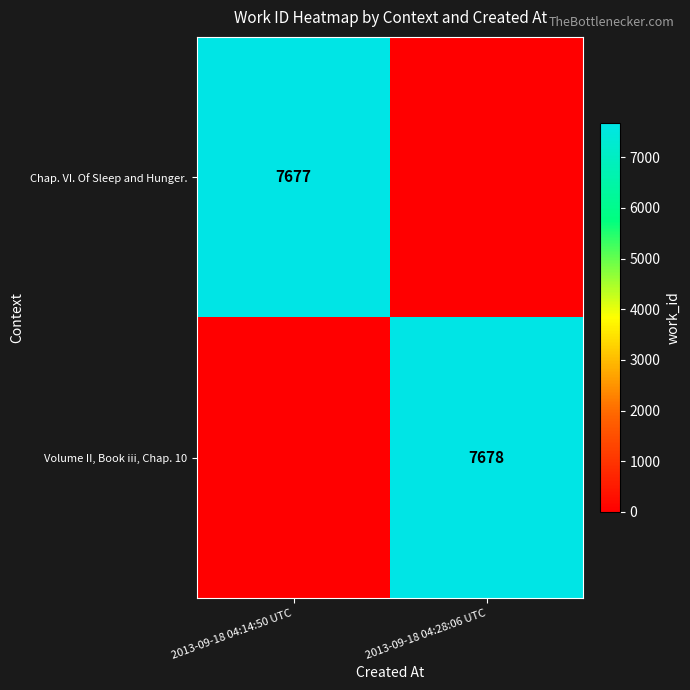

What is the difference between the highest and lowest values at 2013-09-18 04:14:50 UTC?

7677